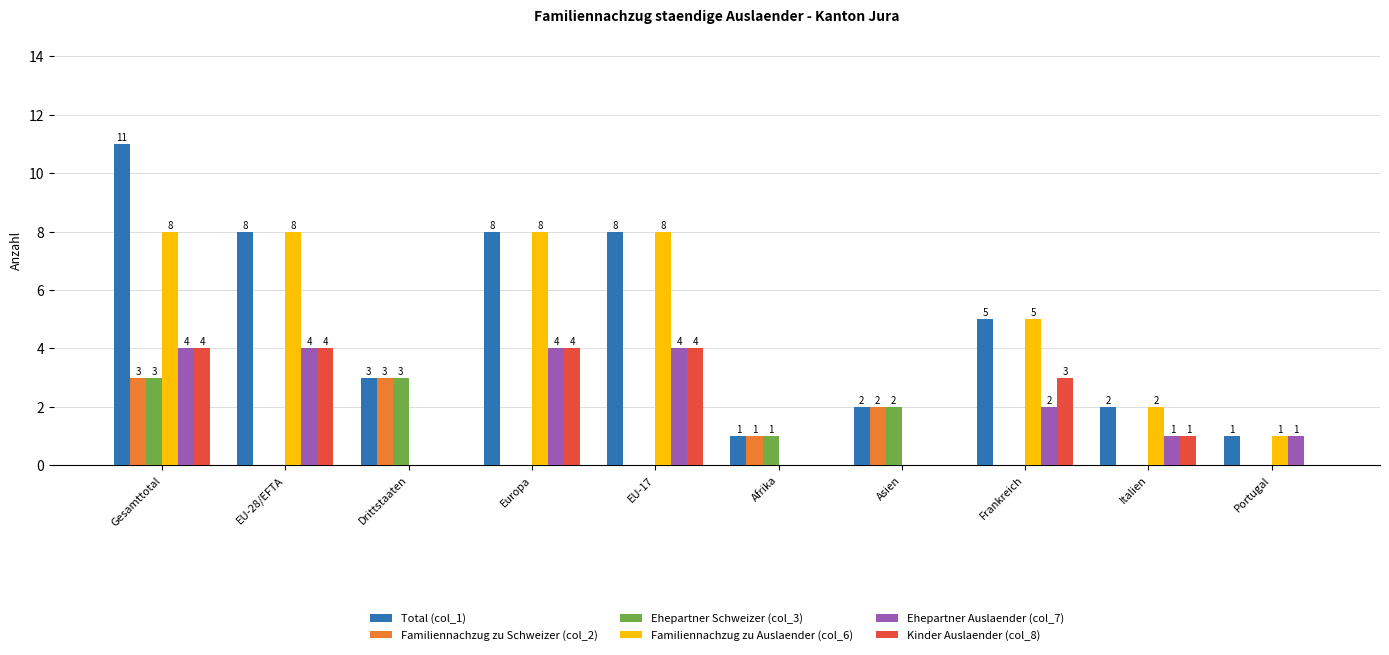

Which series has the largest range (max minus min)?

Total (col_1)